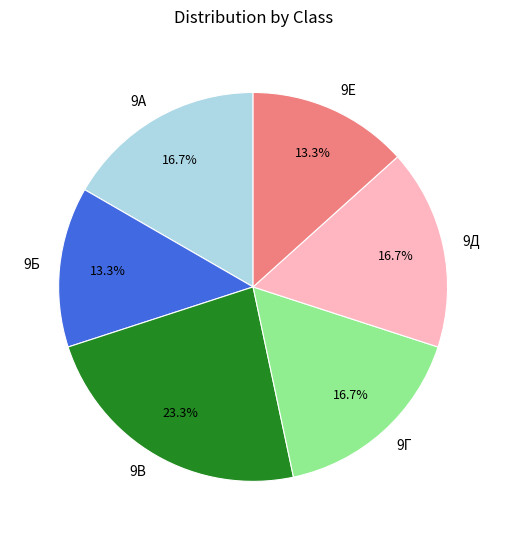

To the nearest percent, what percentage of the pie is 9Е?

13%